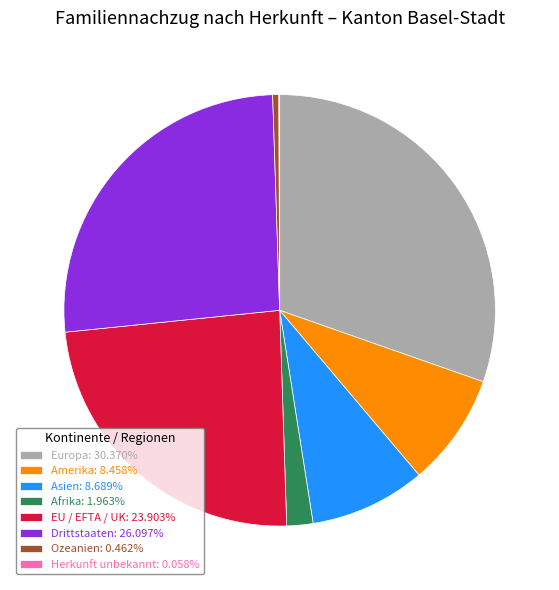

Do EU / EFTA / UK: 23.903% and Afrika: 1.963% together represent more than half of the pie?

No